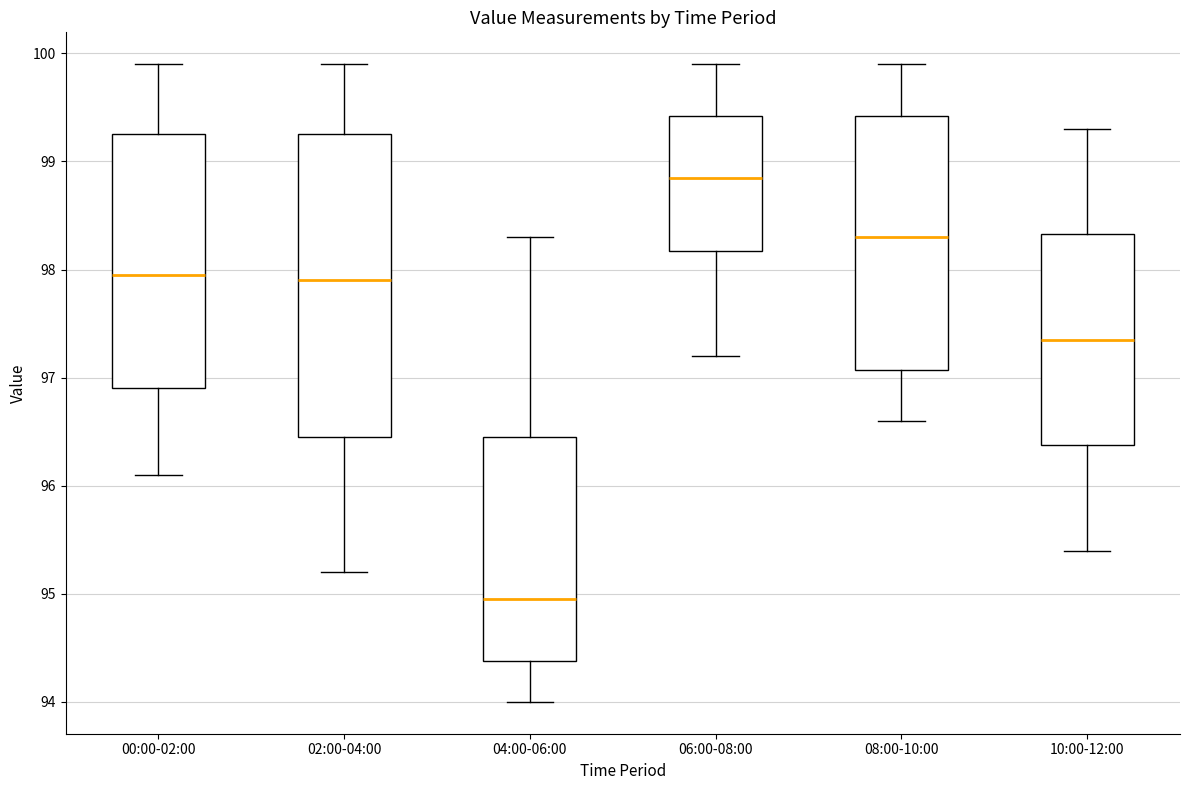

Where is the upper edge of the box for 08:00-10:00 on the y-axis? The values are not printed on the chart, so give them approximately, as read against the axis.

99.4